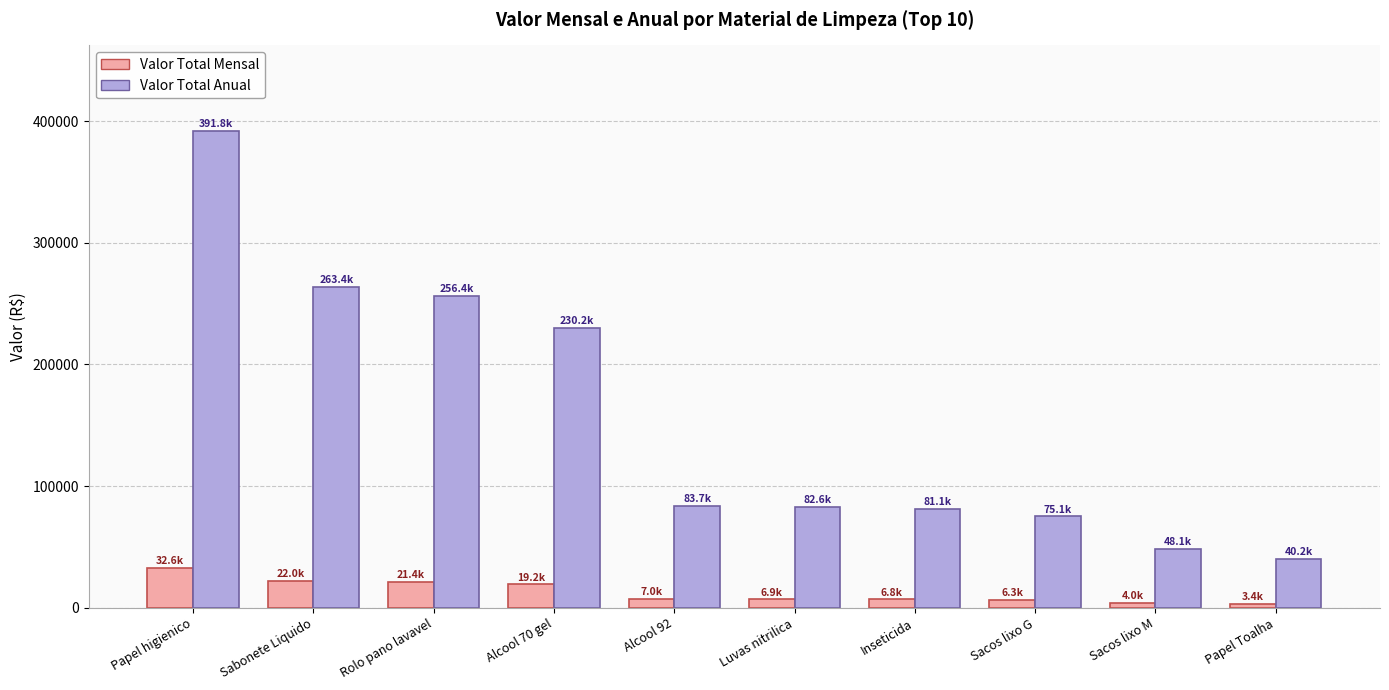

How many data points does each series have?

10